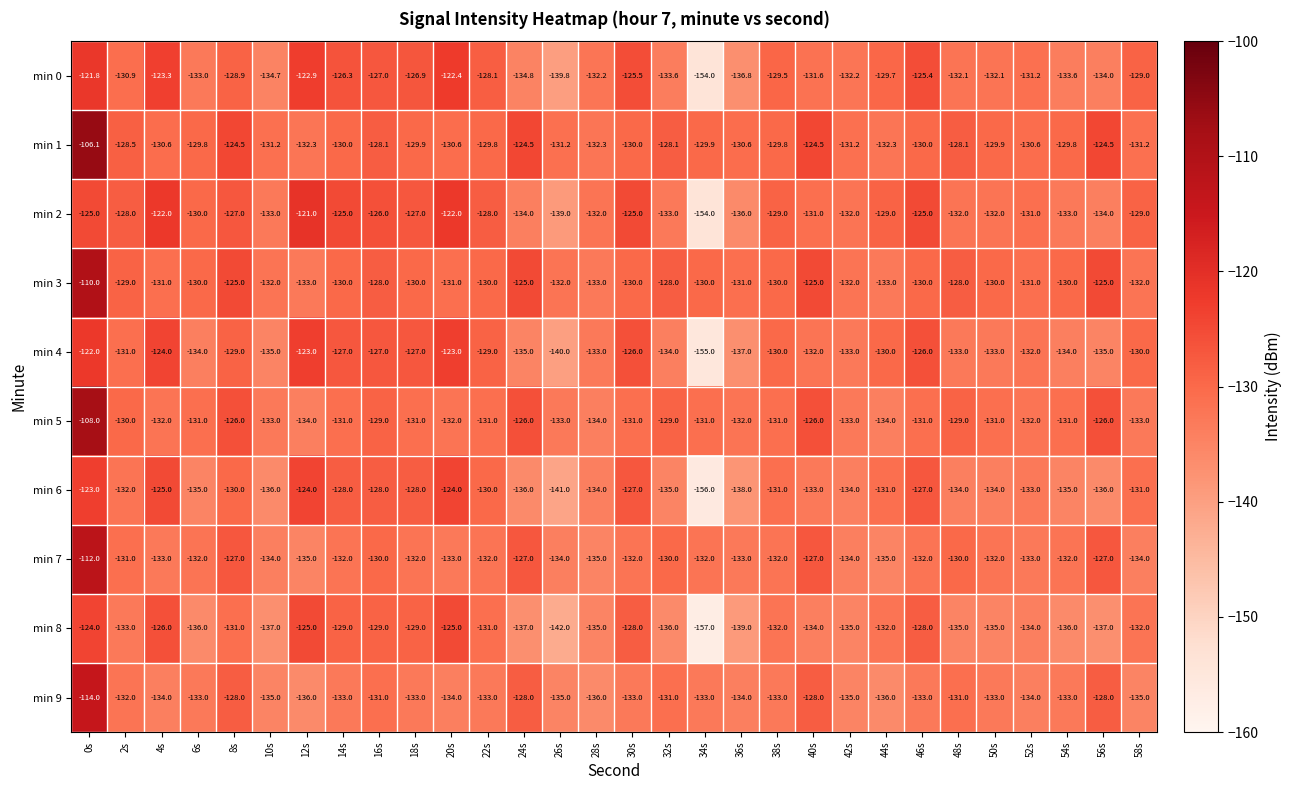

What is the total value across all series at 52s?

-1321.8